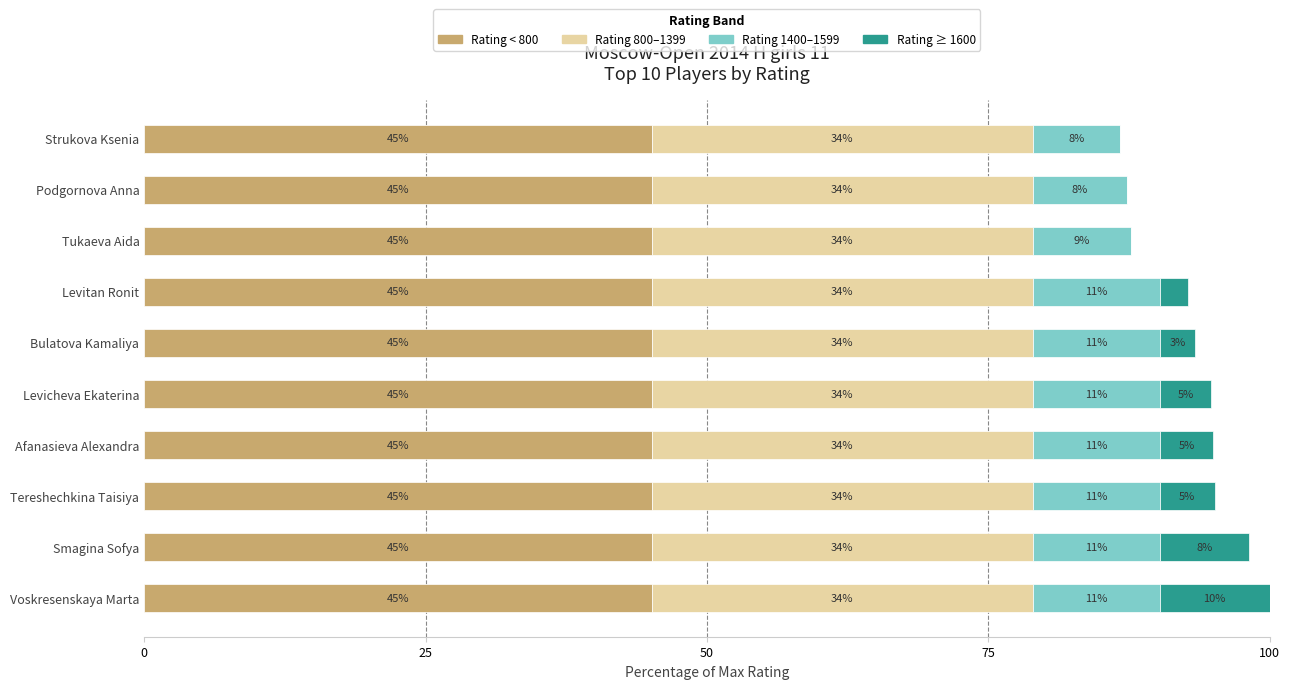

What is the highest value of the Rating < 800 series?

45.1